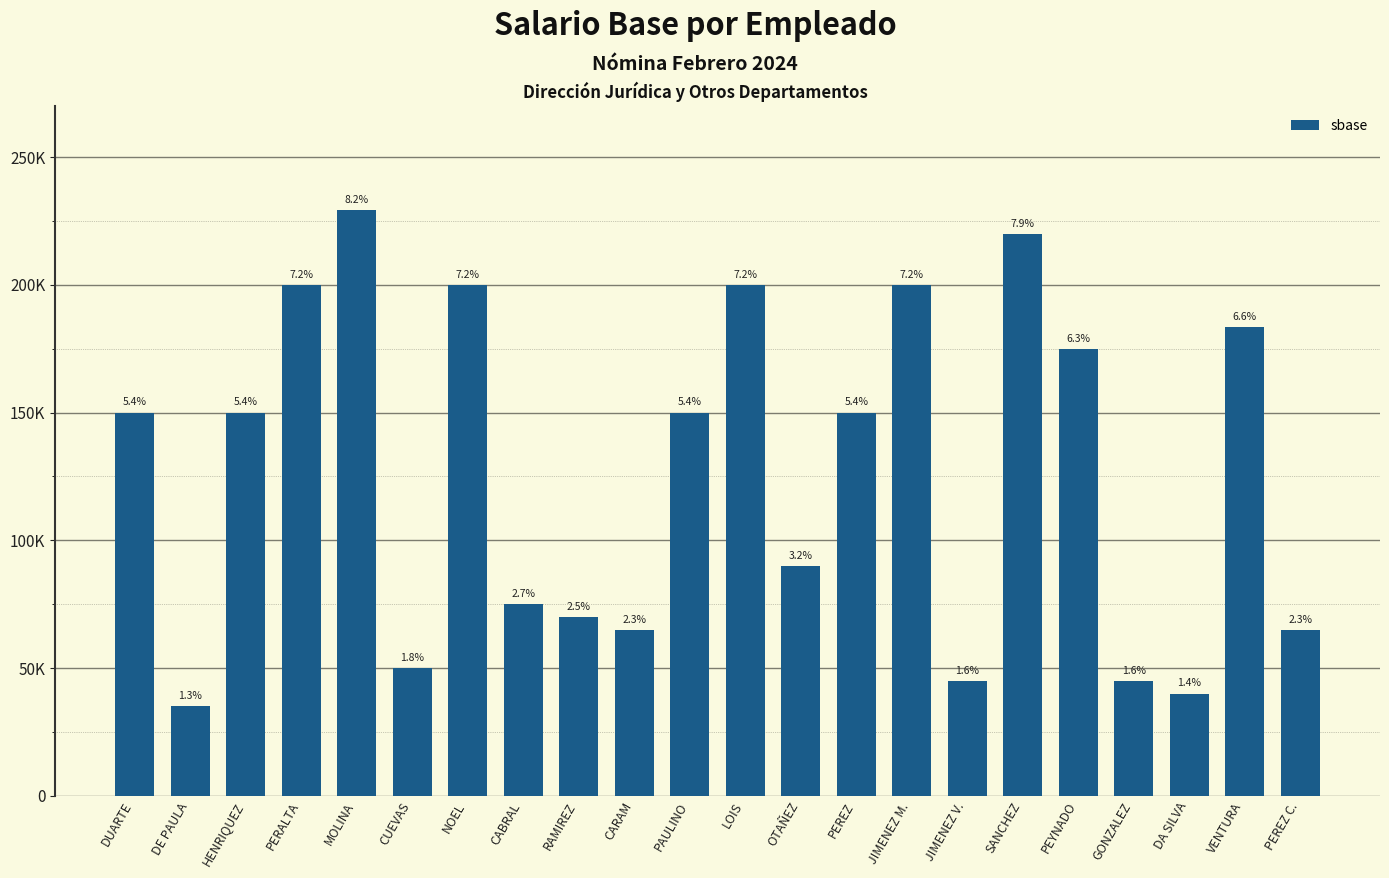

Does the chart contain any negative values?

No